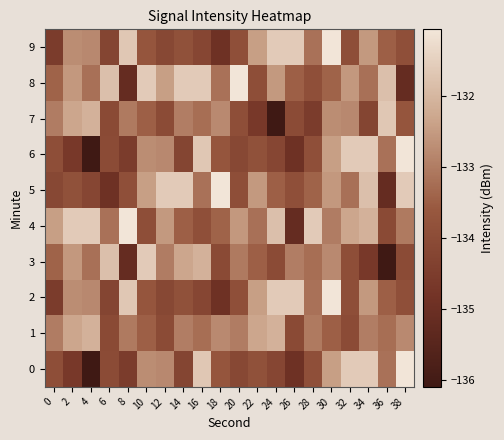

Reading right to left, what are all the values shown in this chart?

0: 38=-131.1	36=-133.2	34=-131.6	32=-131.6	30=-132.4	28=-133.9	26=-134.9	24=-134.2	22=-133.8	20=-134.1	18=-133.7	16=-131.7	14=-134.2	12=-132.8	10=-132.7	8=-134.5	6=-134.0	4=-136.1	2=-134.7	0=-133.9
1: 38=-132.8	36=-133.2	34=-133.0	32=-134.0	30=-133.5	28=-133.0	26=-134.1	24=-132.1	22=-132.3	20=-133.0	18=-132.8	16=-133.2	14=-133.0	12=-134.0	10=-133.5	8=-133.0	6=-134.1	4=-132.1	2=-132.3	0=-133.0
2: 38=-133.9	36=-133.5	34=-132.5	32=-133.9	30=-131.1	28=-133.2	26=-131.6	24=-131.6	22=-132.4	20=-133.9	18=-134.9	16=-134.2	14=-133.8	12=-134.1	10=-133.7	8=-131.7	6=-134.2	4=-132.8	2=-132.7	0=-134.5
3: 38=-134.0	36=-136.1	34=-134.7	32=-133.9	30=-132.8	28=-133.2	26=-133.0	24=-134.0	22=-133.5	20=-133.0	18=-134.1	16=-132.1	14=-132.3	12=-133.0	10=-131.6	8=-135.2	6=-131.8	4=-133.2	2=-132.6	0=-133.4
4: 38=-133.0	36=-134.1	34=-132.1	32=-132.3	30=-133.0	28=-131.6	26=-135.2	24=-131.8	22=-133.2	20=-132.6	18=-133.4	16=-133.9	14=-133.5	12=-132.5	10=-133.9	8=-131.1	6=-133.2	4=-131.6	2=-131.6	0=-132.4
5: 38=-131.6	36=-135.2	34=-131.8	32=-133.2	30=-132.6	28=-133.4	26=-133.9	24=-133.5	22=-132.5	20=-133.9	18=-131.1	16=-133.2	14=-131.6	12=-131.6	10=-132.4	8=-133.9	6=-134.9	4=-134.2	2=-133.8	0=-134.1
6: 38=-131.1	36=-133.2	34=-131.6	32=-131.6	30=-132.4	28=-133.9	26=-134.9	24=-134.2	22=-133.8	20=-134.1	18=-133.7	16=-131.7	14=-134.2	12=-132.8	10=-132.7	8=-134.5	6=-134.0	4=-136.1	2=-134.7	0=-133.9
7: 38=-133.7	36=-131.7	34=-134.2	32=-132.8	30=-132.7	28=-134.5	26=-134.0	24=-136.1	22=-134.7	20=-133.9	18=-132.8	16=-133.2	14=-133.0	12=-134.0	10=-133.5	8=-133.0	6=-134.1	4=-132.1	2=-132.3	0=-133.0
8: 38=-135.2	36=-131.8	34=-133.2	32=-132.6	30=-133.4	28=-133.9	26=-133.5	24=-132.5	22=-133.9	20=-131.1	18=-133.2	16=-131.6	14=-131.6	12=-132.4	10=-131.6	8=-135.2	6=-131.8	4=-133.2	2=-132.6	0=-133.4
9: 38=-133.9	36=-133.5	34=-132.5	32=-133.9	30=-131.1	28=-133.2	26=-131.6	24=-131.6	22=-132.4	20=-133.9	18=-134.9	16=-134.2	14=-133.8	12=-134.1	10=-133.7	8=-131.7	6=-134.2	4=-132.8	2=-132.7	0=-134.5